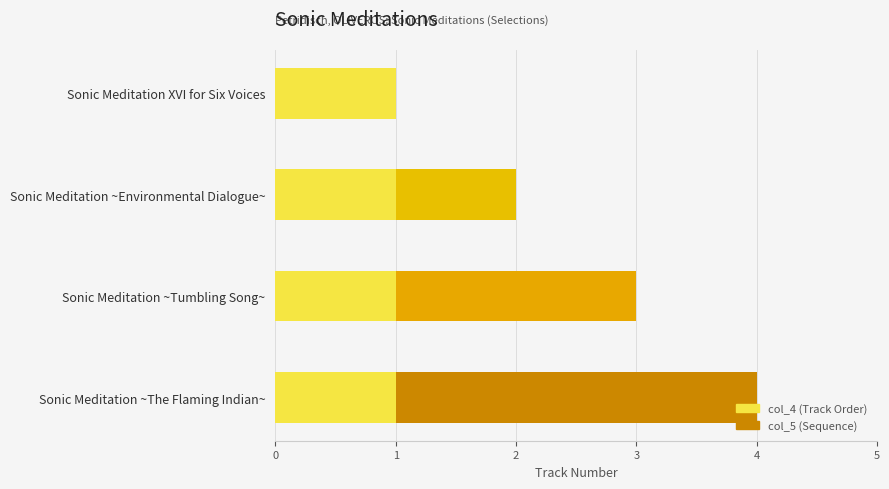

Which series has the widest spread of values?

col_5